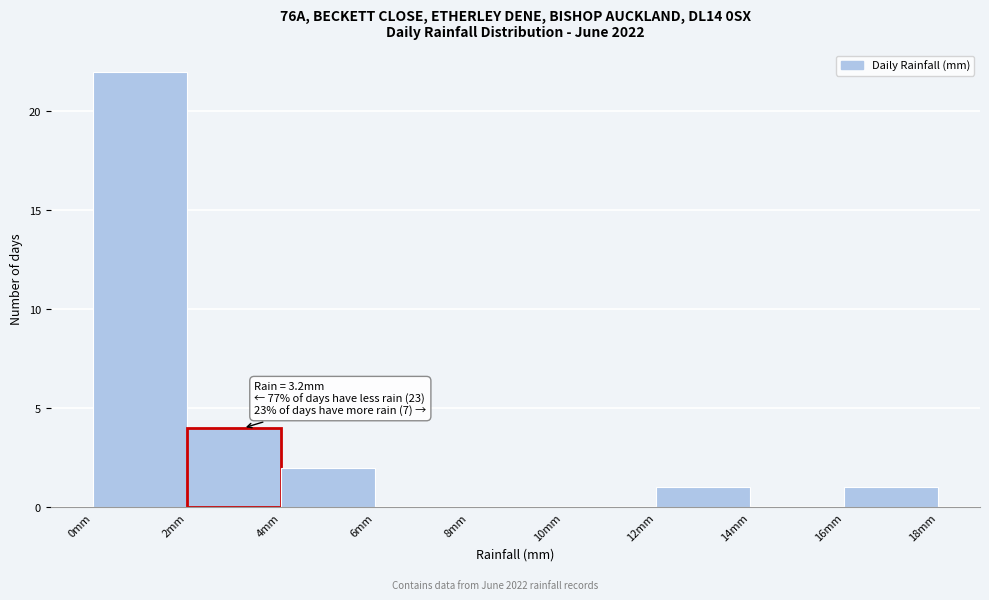

Which range on the x-axis has the tallest bar?

0 to 2